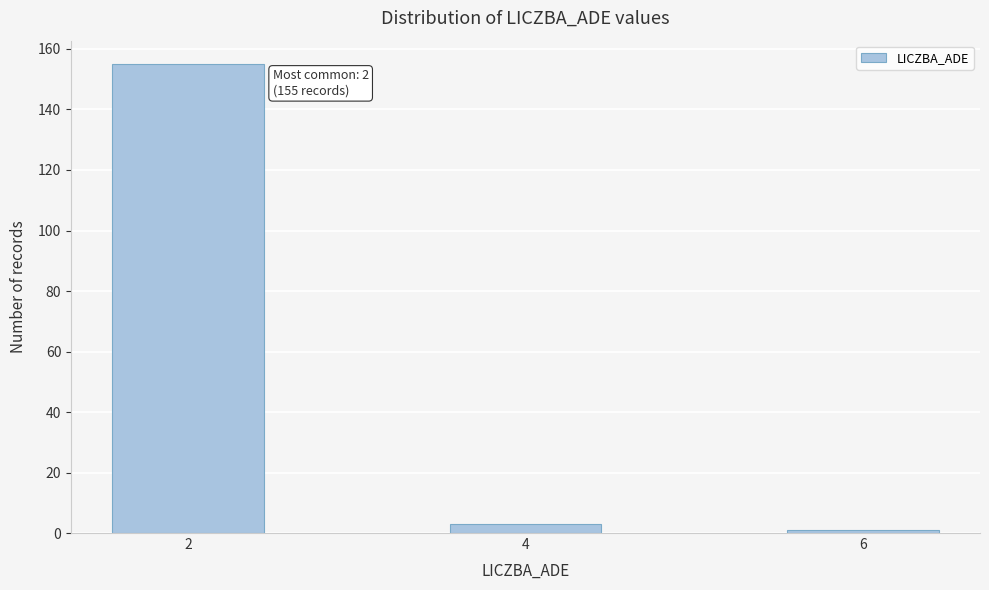

Reading right to left, extract all data points from this chart.

1	3	155